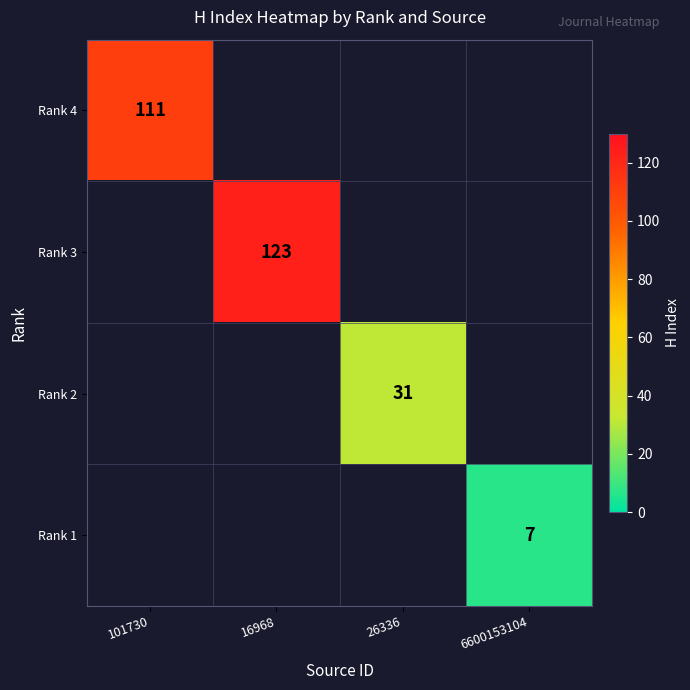

What is the smallest value displayed?

7.0